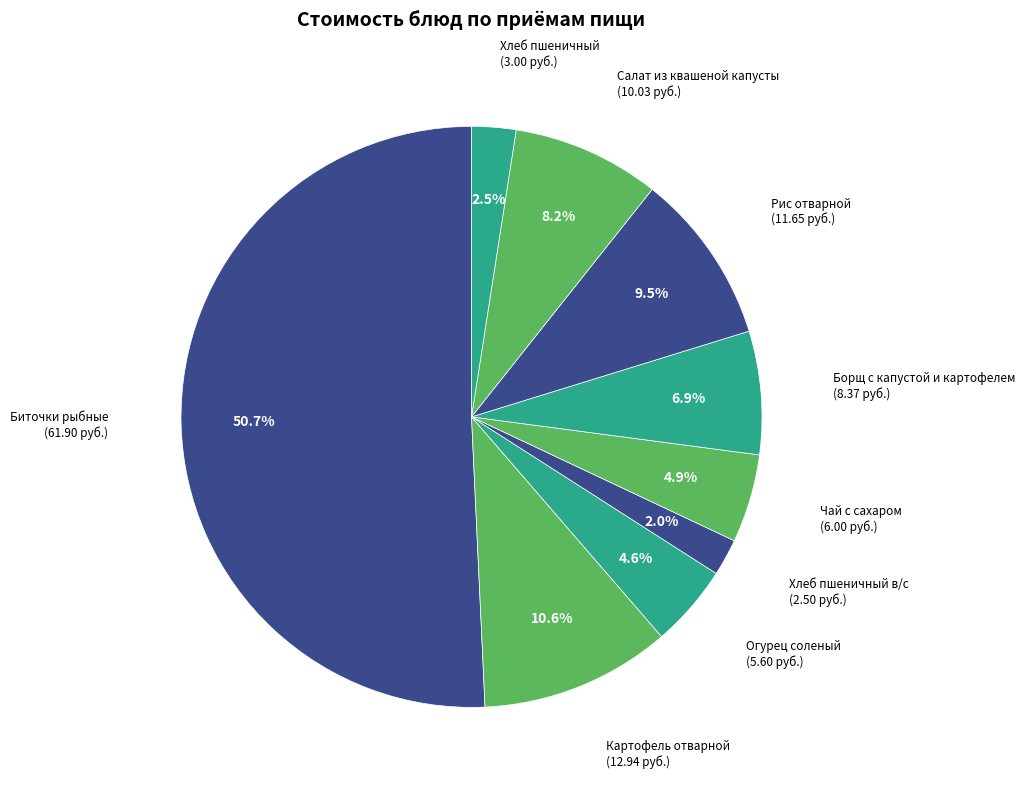

Combined, do Хлеб пшеничный в/с and Хлеб пшеничный account for over 50%?

No